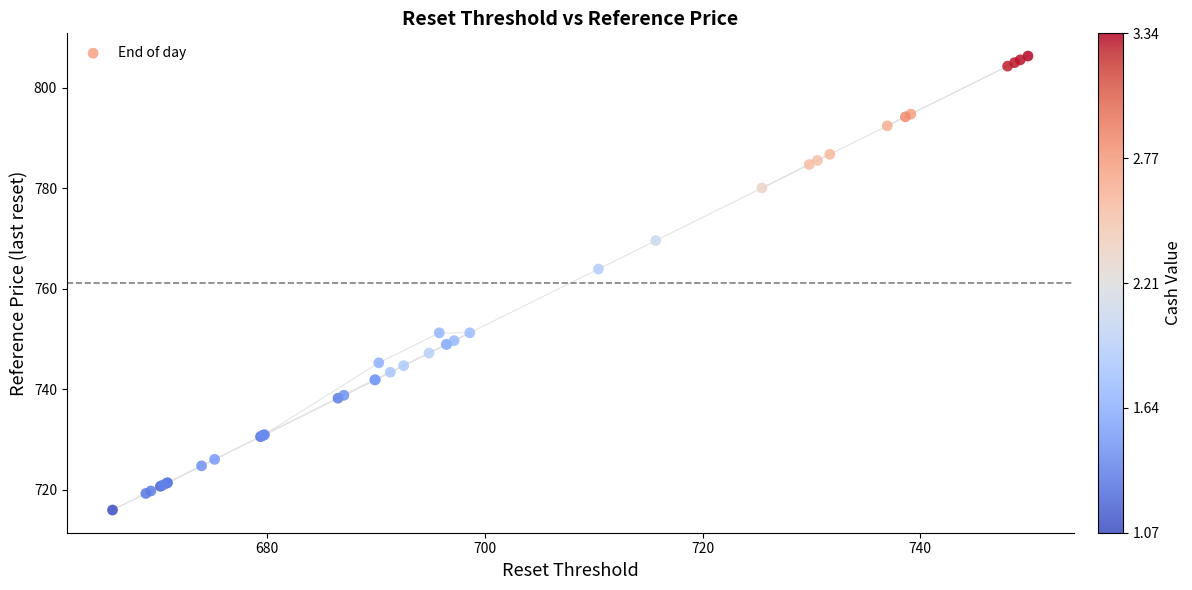

What Y value in the scatter plot is closest to 761?

763.9